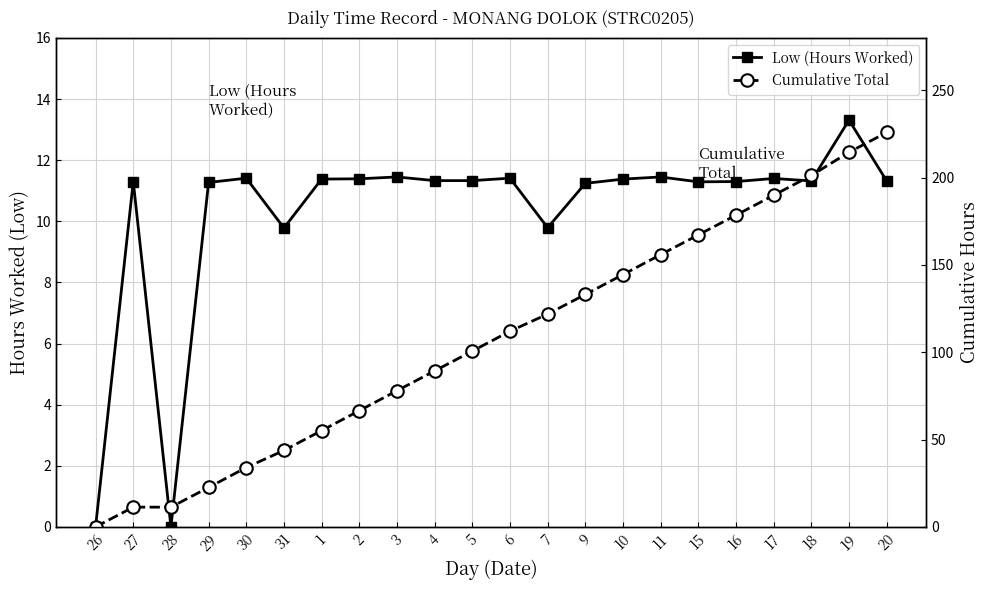

True or false: Cumulative Total and Low (Hours Worked) intersect in this chart.

False